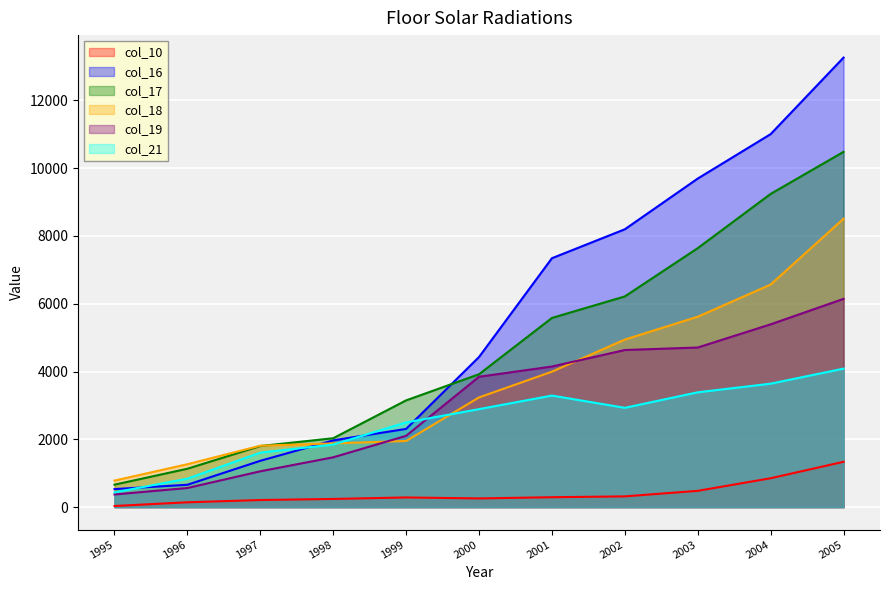

Where is the first local minimum for col_10?

2000